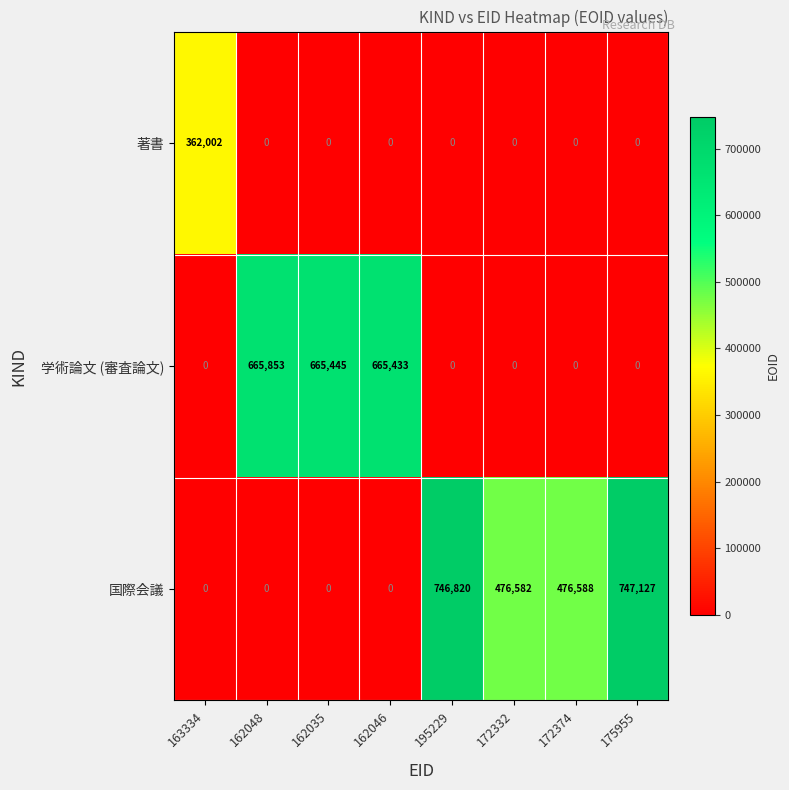

Reading right to left, transcribe all the data shown in this chart.

著書: 175955=0	172374=0	172332=0	195229=0	162046=0	162035=0	162048=0	163334=362002
学術論文 (審査論文): 175955=0	172374=0	172332=0	195229=0	162046=665433	162035=665445	162048=665853	163334=0
国際会議: 175955=747127	172374=476588	172332=476582	195229=746820	162046=0	162035=0	162048=0	163334=0